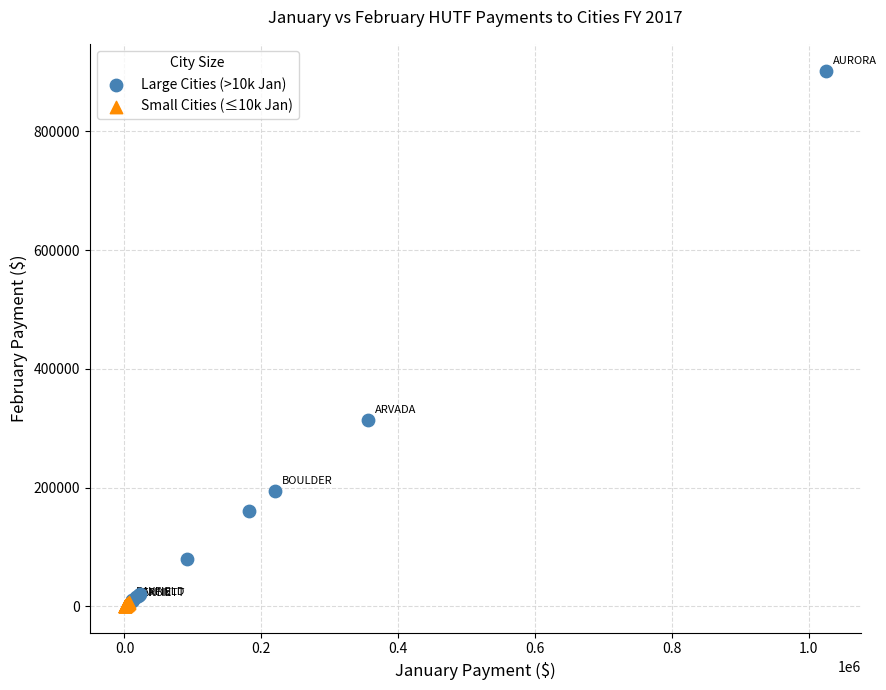

Which series reaches the maximum Y coordinate?

Large Cities (>10k Jan)